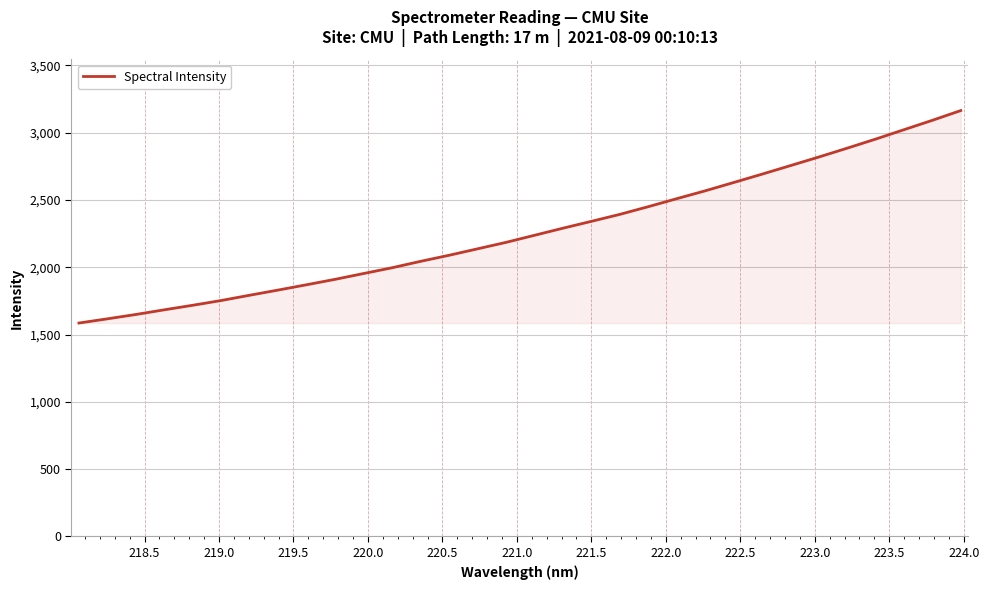

What is the minimum value shown in the chart?

1585.2